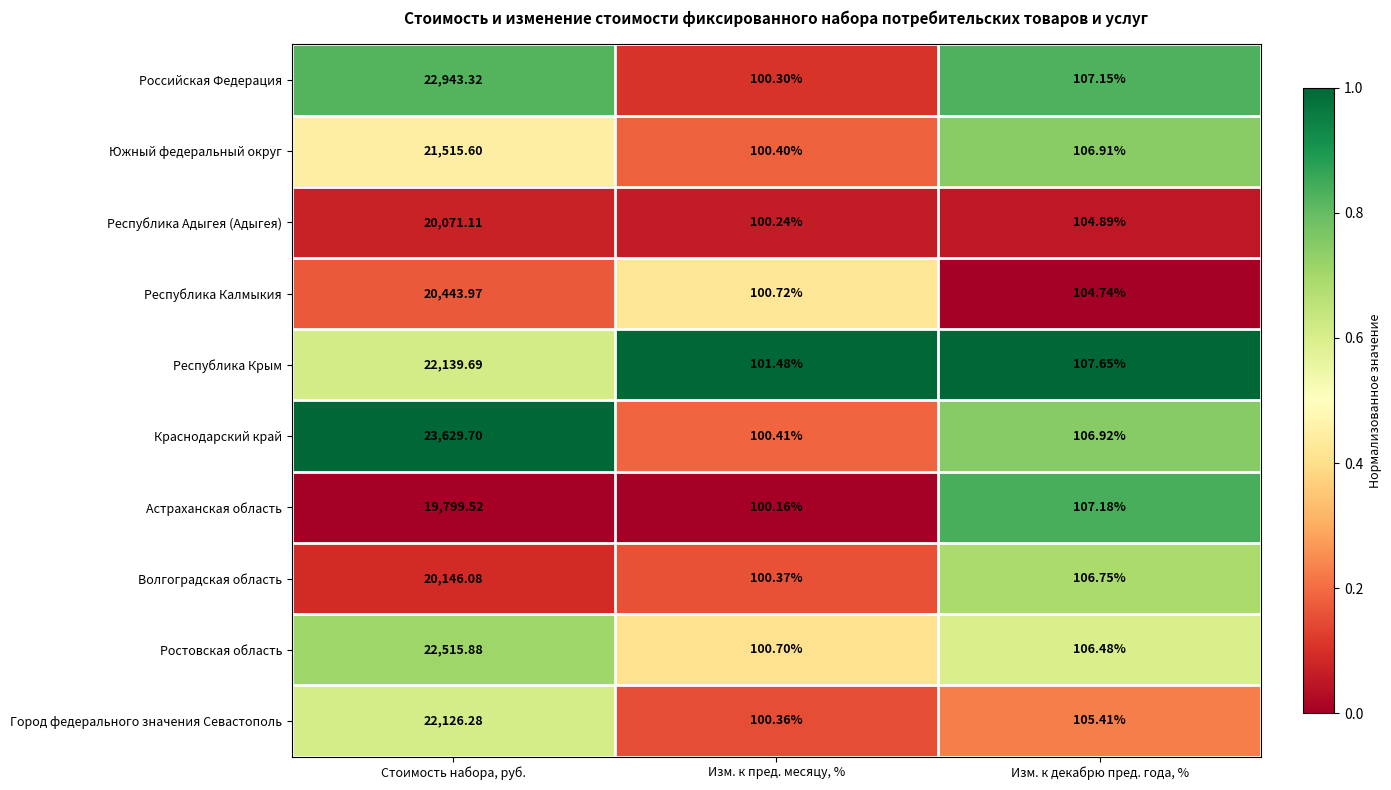

At which label does Российская Федерация reach its peak?

Стоимость набора, руб.